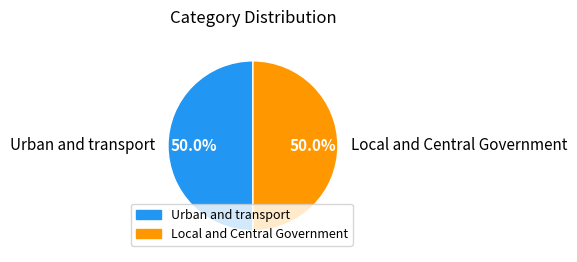

Is it true that Urban and transport is 50% of the pie?

True